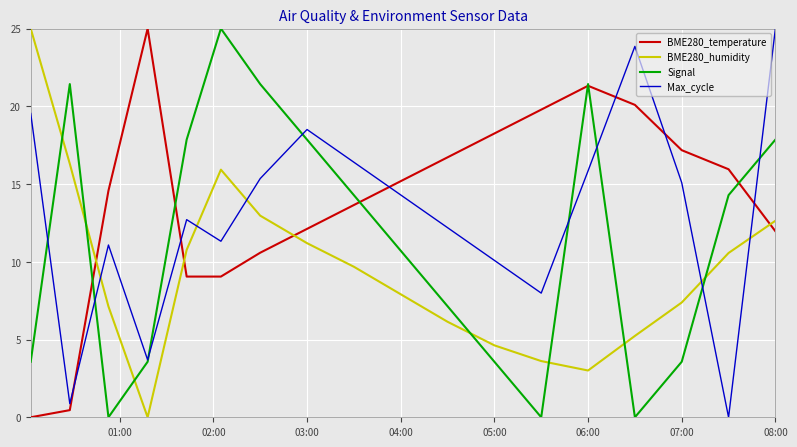

What is the difference between the second highest and second lowest values in the BME280_humidity series?

13.3